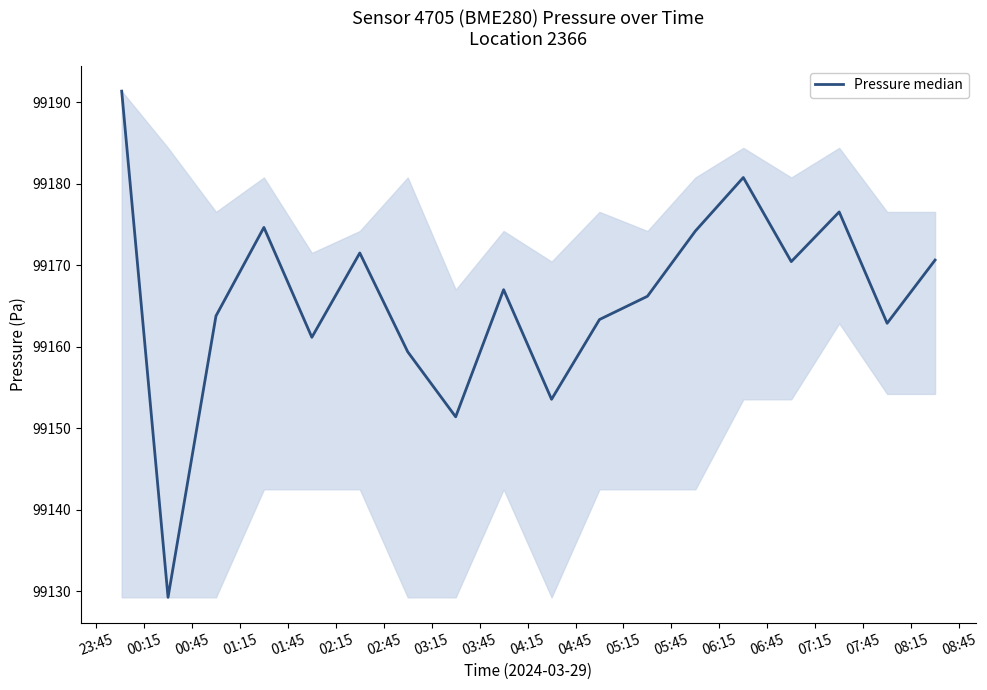

What is the difference between the maximum and minimum values?

62.1